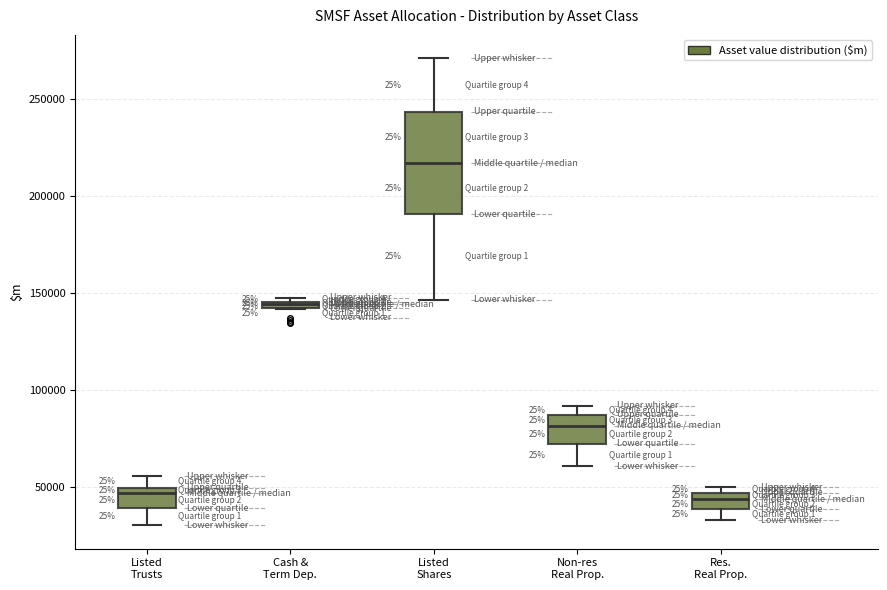

Where is the upper edge of the box for Listed Shares on the y-axis? The values are not printed on the chart, so give them approximately, as read against the axis.

245000